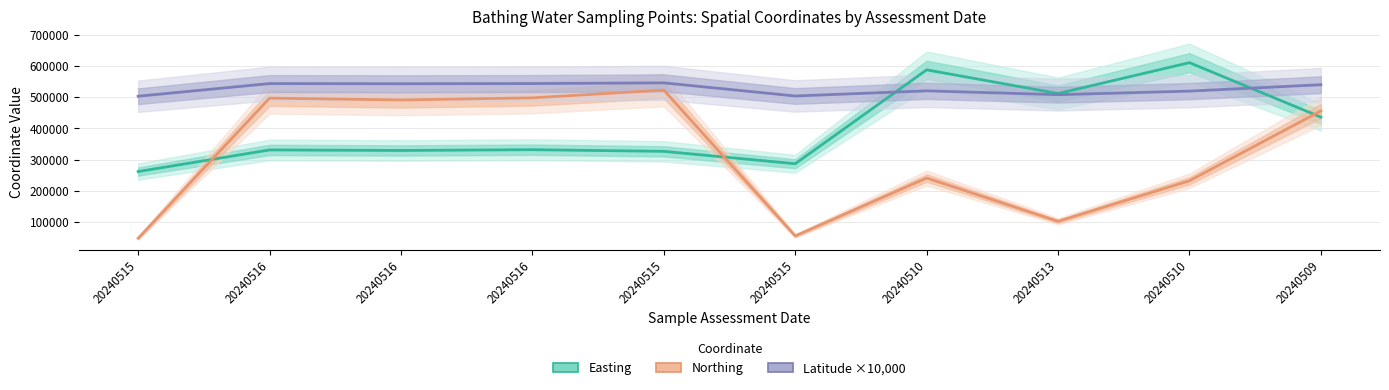

Reading left to right, what are all the values shown in this chart?

Easting: 261469.0	330827.0	329103.0	331602.0	326300.0	286545.0	587692.0	511753.0	610758.0	436058.0
Northing: 47606.0	497017.0	491187.0	497876.0	522800.0	55074.0	240826.0	101834.0	231980.0	455934.0
Latitude ×10,000: 503120.6	543639.6	543113.4	543717.9	545949.9	503845.6	520340.8	508052.9	519463.9	539982.0